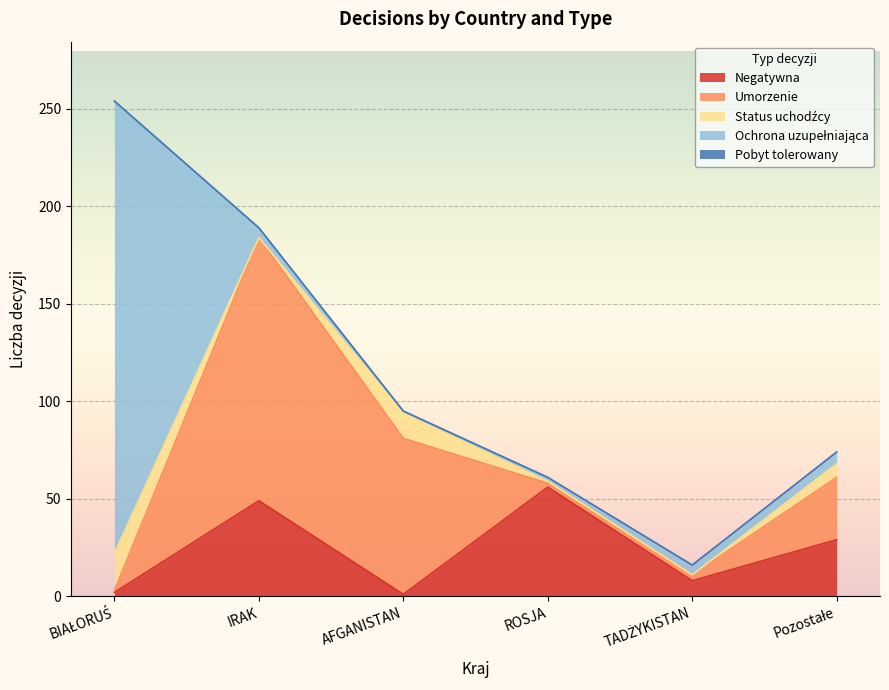

True or false: Negatywna and Pobyt tolerowany intersect in this chart.

False